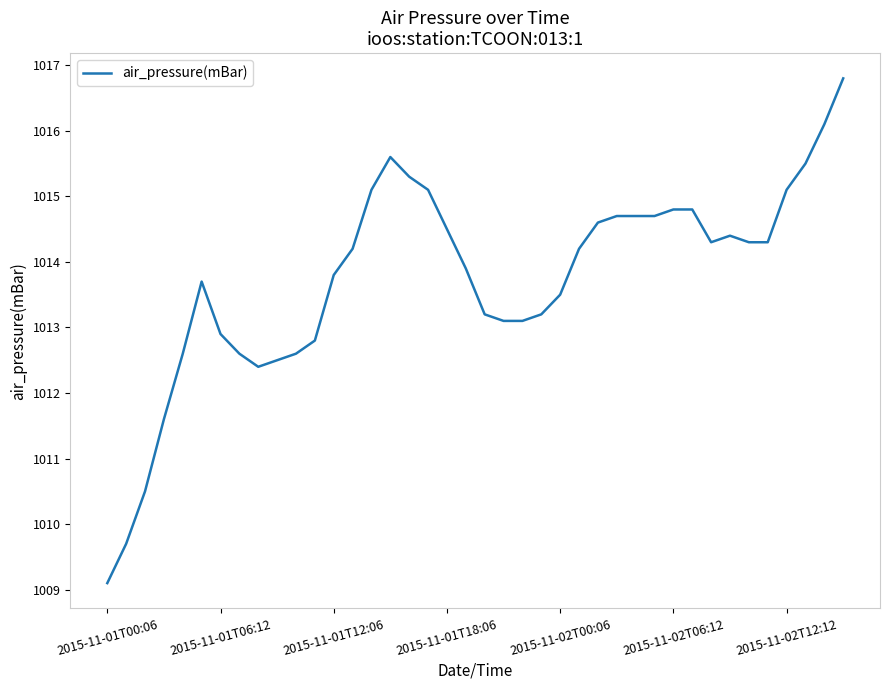

What is the greatest value displayed?

1016.8